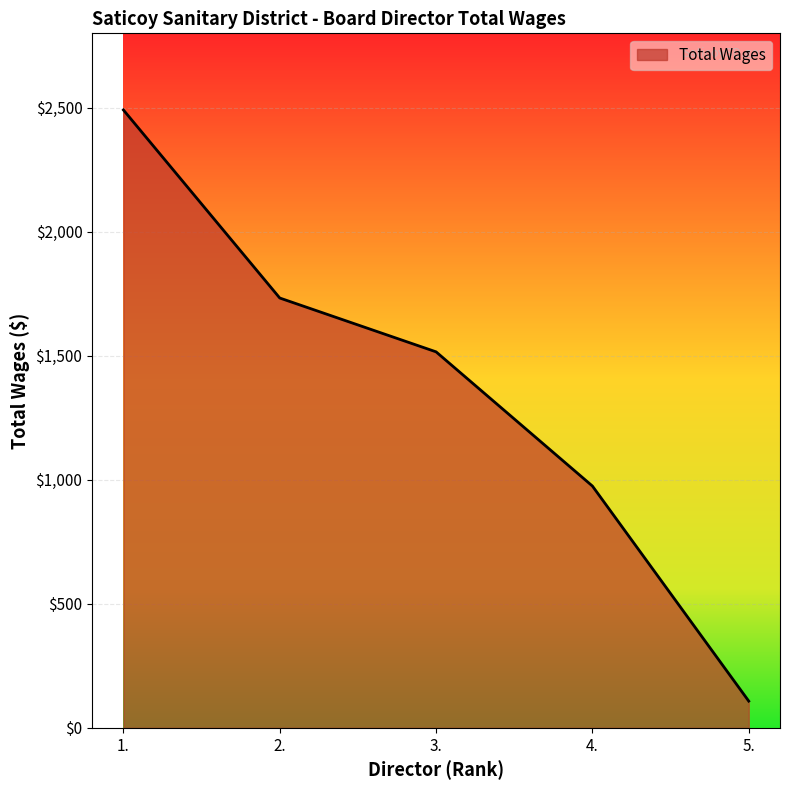

What is the difference between the maximum and minimum values?

2383